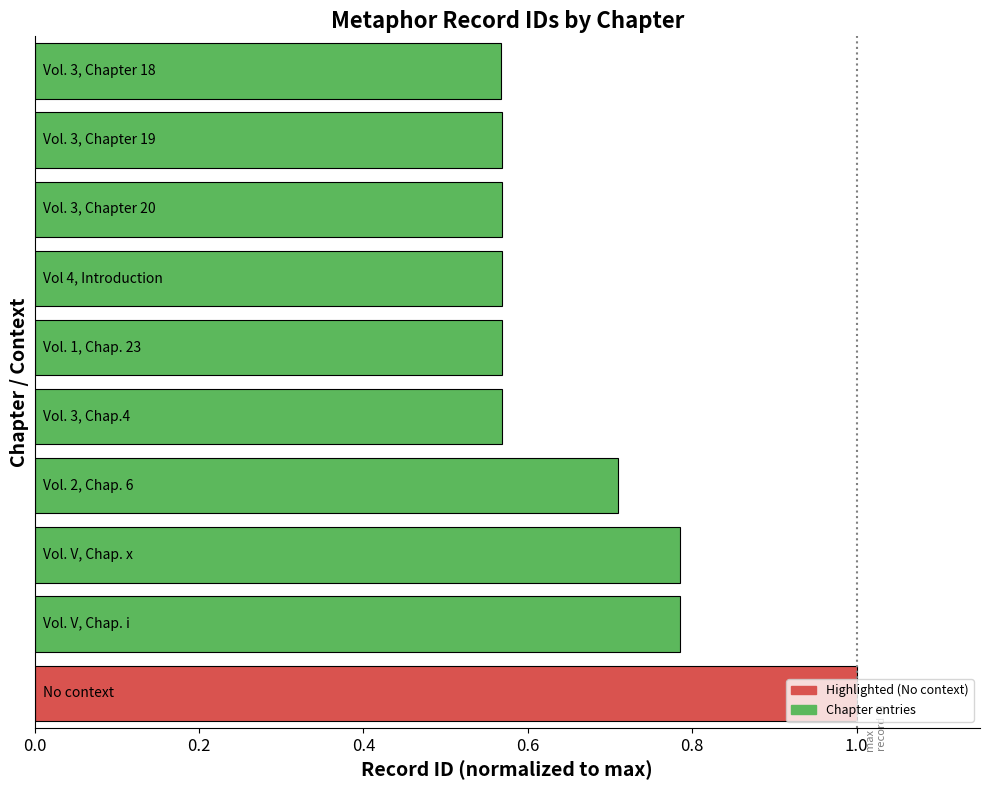

Does the chart contain any negative values?

No